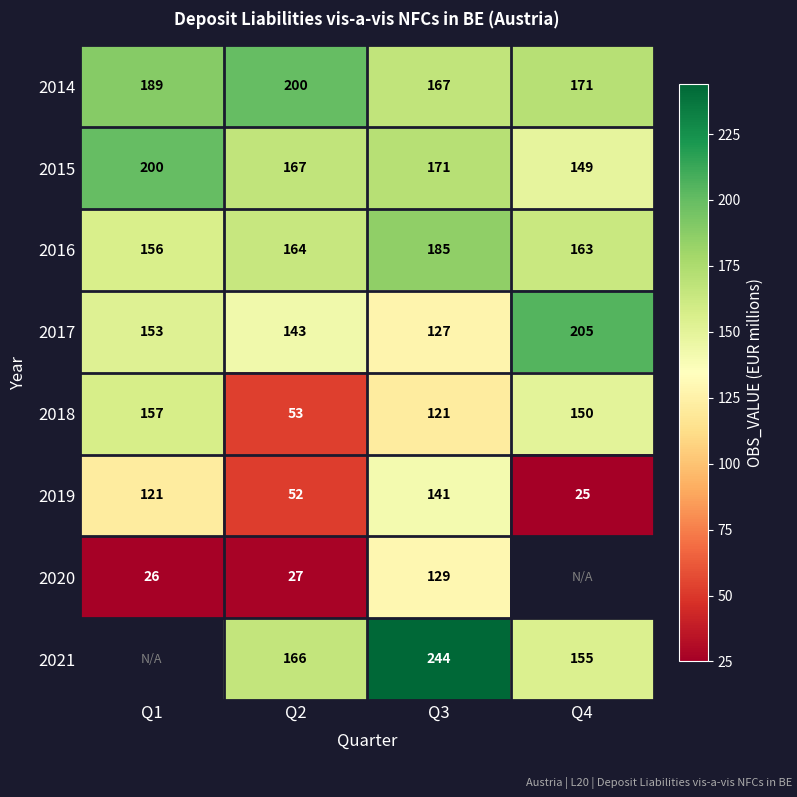

Rank the series at Q3 from lowest to highest value.

2018, 2017, 2020, 2019, 2014, 2015, 2016, 2021